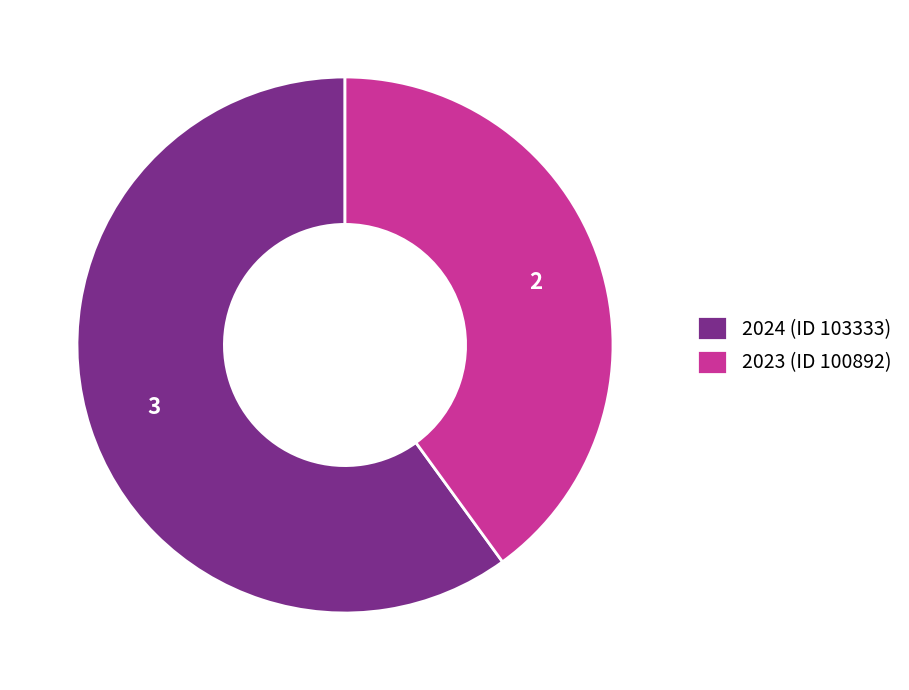

How many slices are in this pie chart?

2